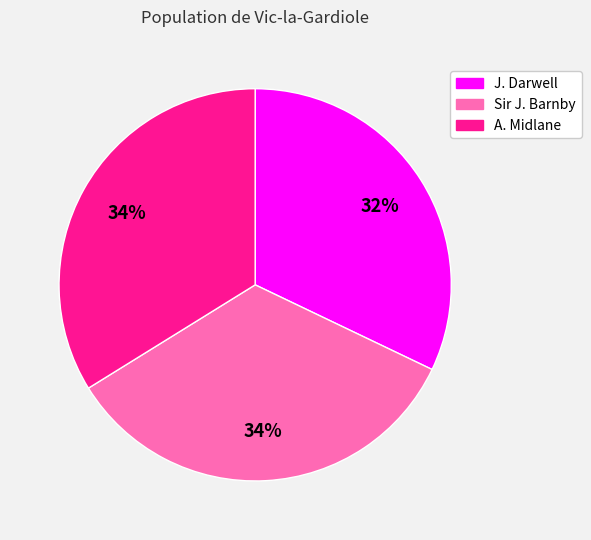

Does J. Darwell account for over 50% of the chart?

No